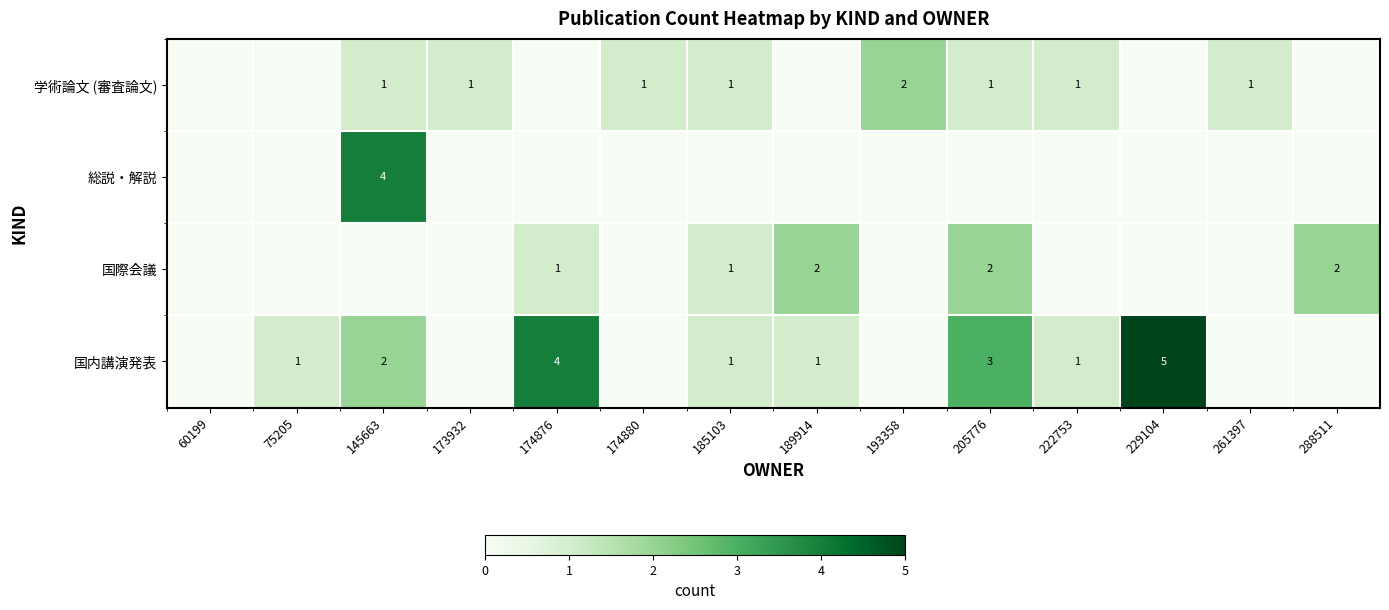

At which category is the sum across all series the highest?

145663